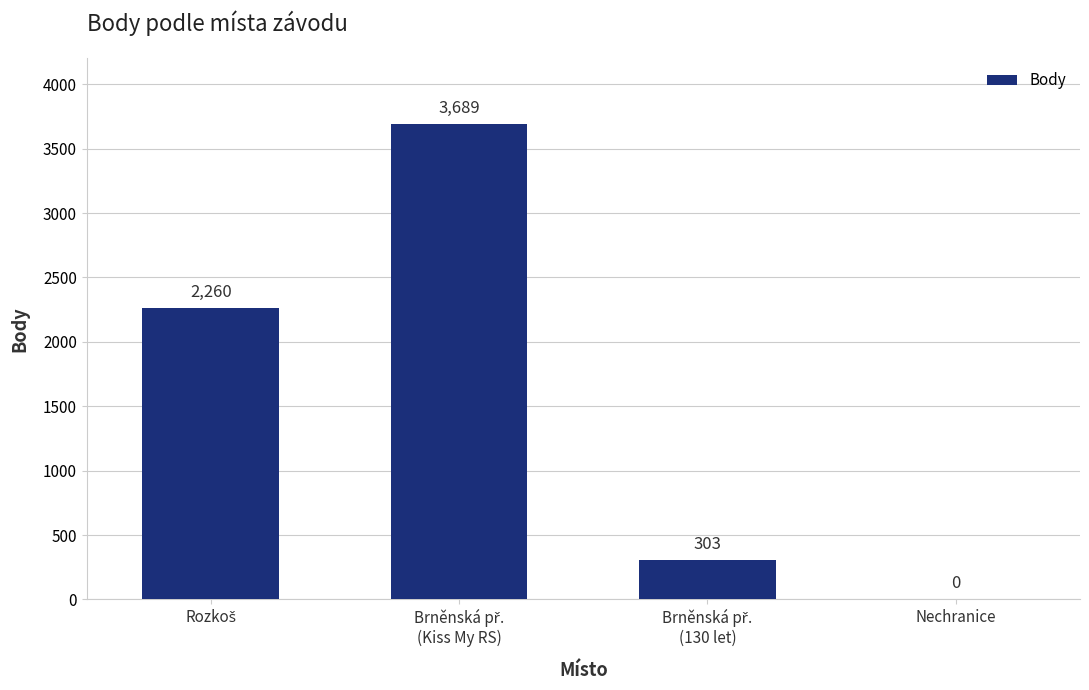

What is the greatest value displayed?

3689